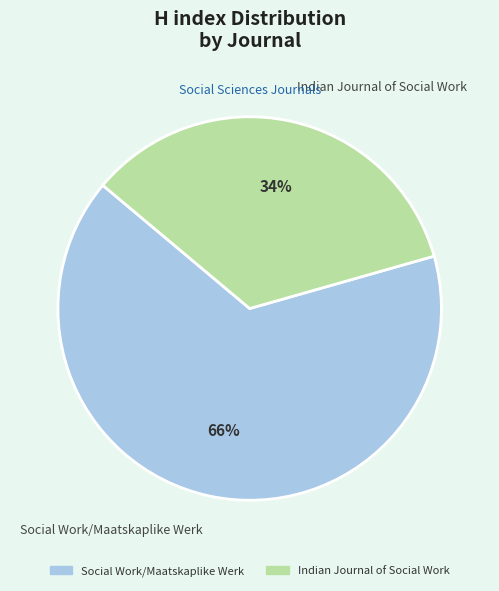

Approximately how many times larger is the value at Social Work/Maatskaplike Werk compared to Indian Journal of Social Work?

1.9